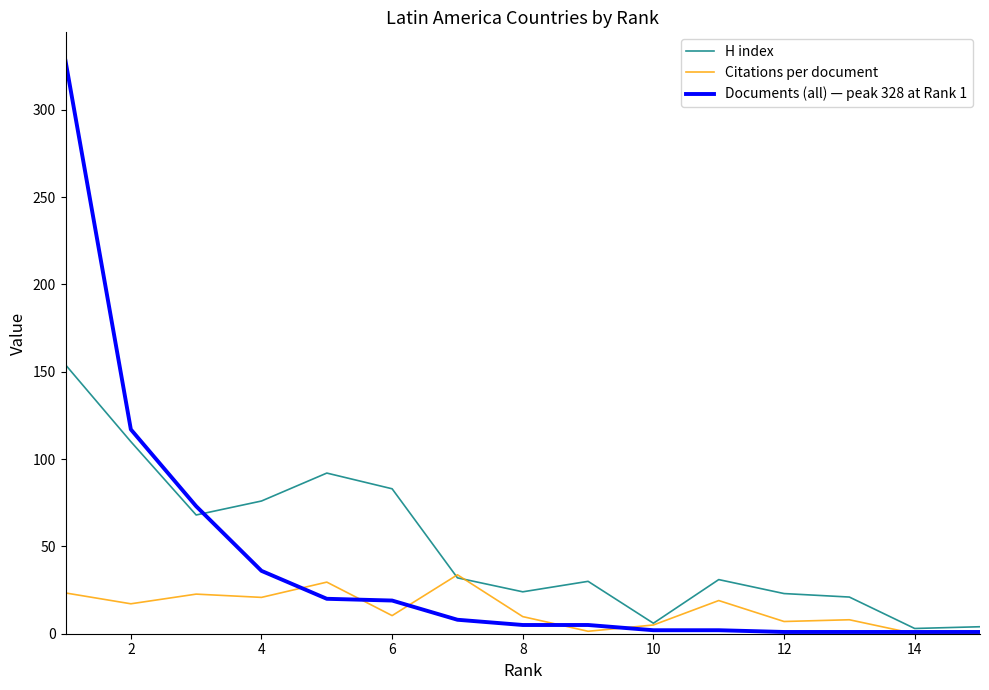

What is the maximum value shown in the chart?

328.0